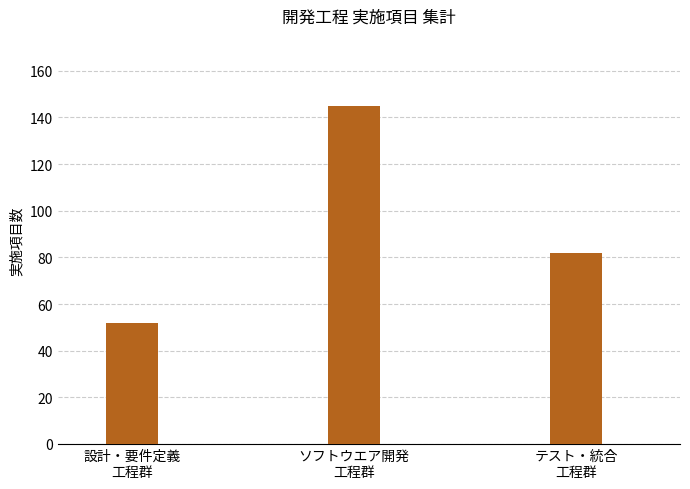

What is the average value?

93